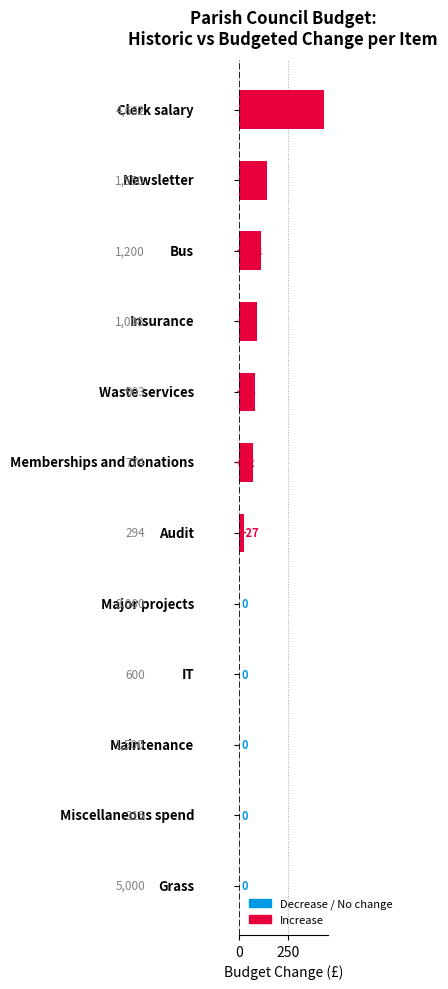

What is the greatest value displayed?

433.6